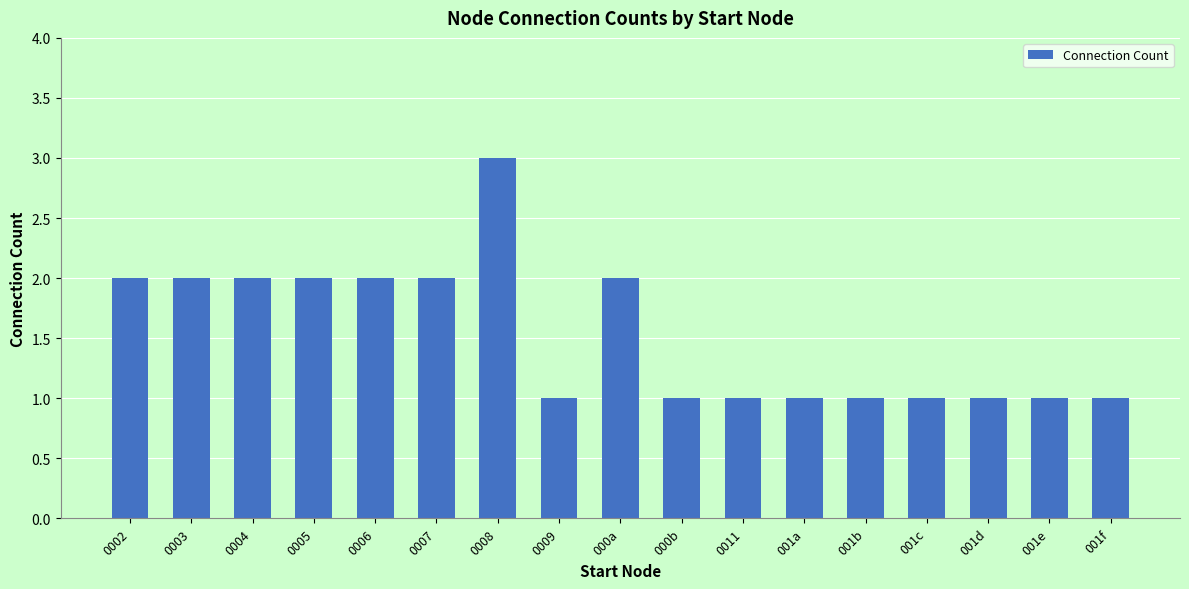

Is it true that the value at 0011 is 0?

False